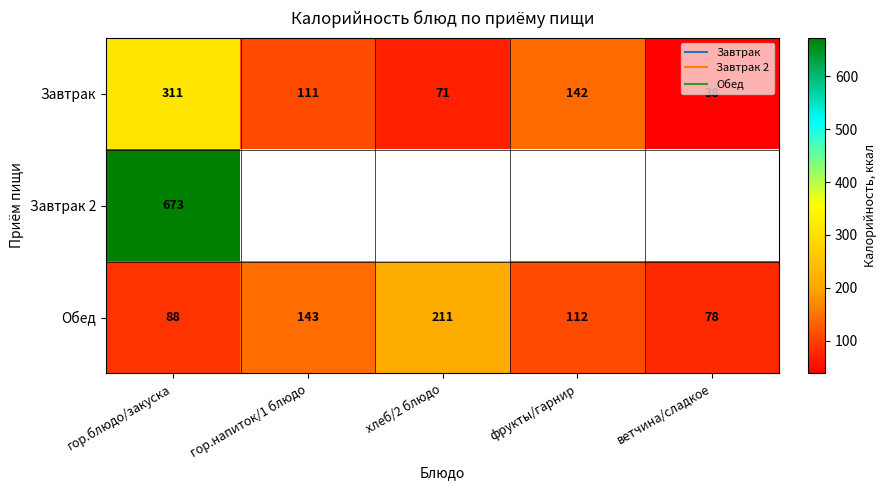

Between хлеб/2 блюдо and ветчина/сладкое, which series saw the biggest shift?

Обед